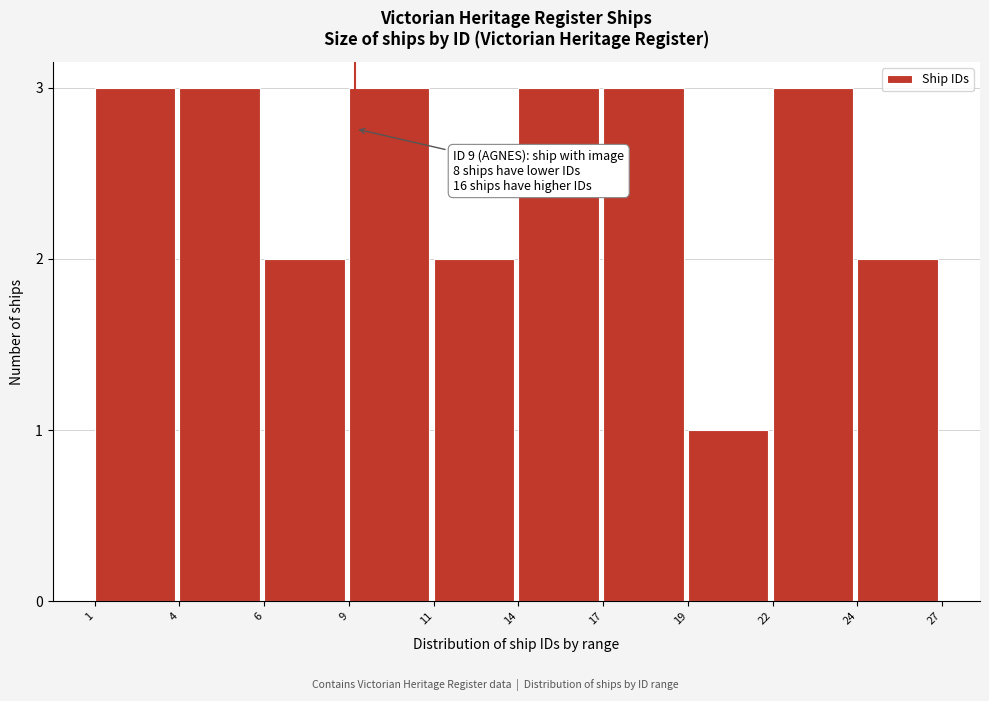

Reading right to left, what are all the values shown in this chart?

2	3	1	3	3	2	3	2	3	3